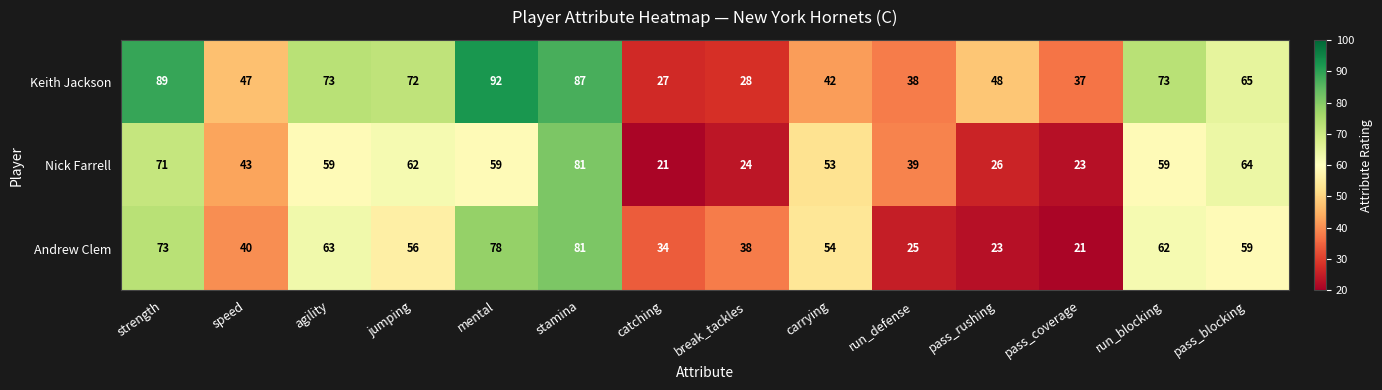

How many series are shown in this chart?

3